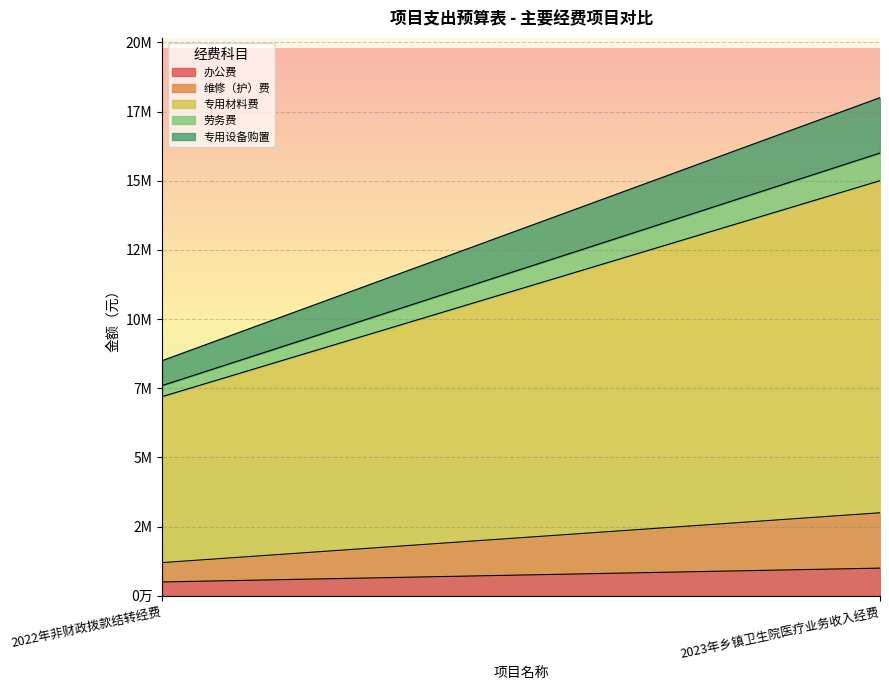

Which series has the largest total across all categories?

专用材料费